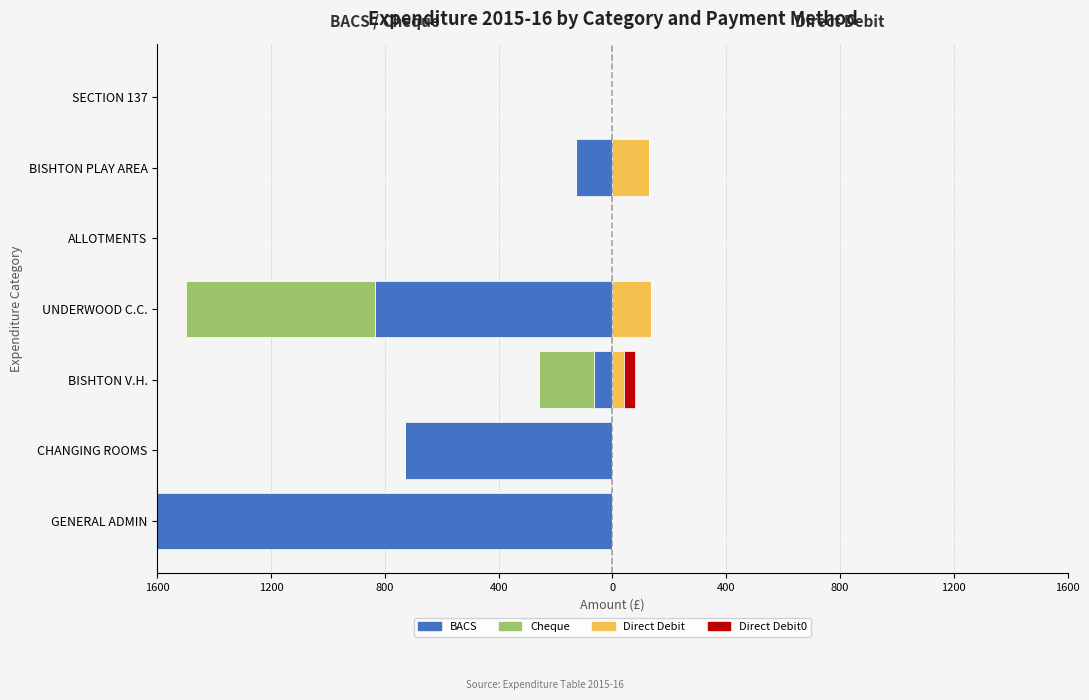

Read the Cheque value at UNDERWOOD C.C..

-663.4